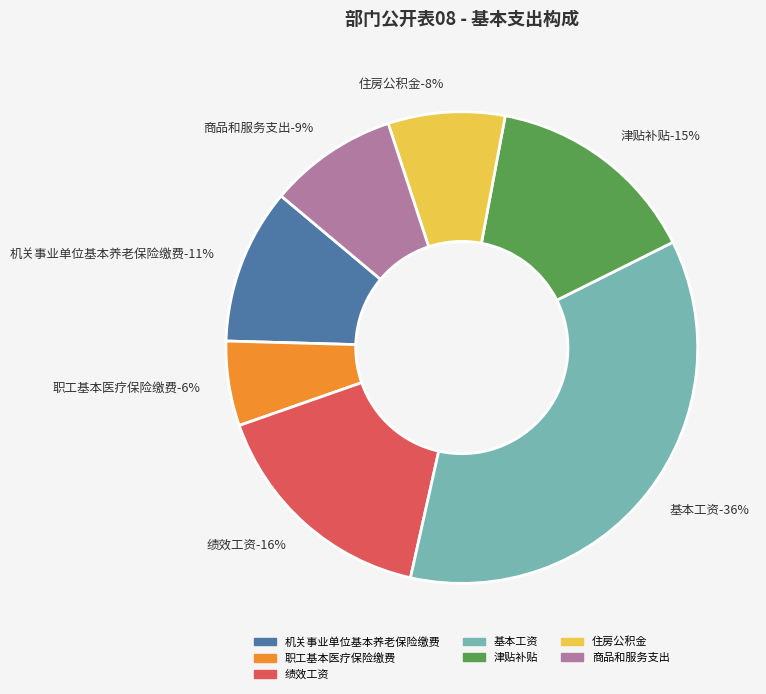

Count the number of slices in the pie.

7